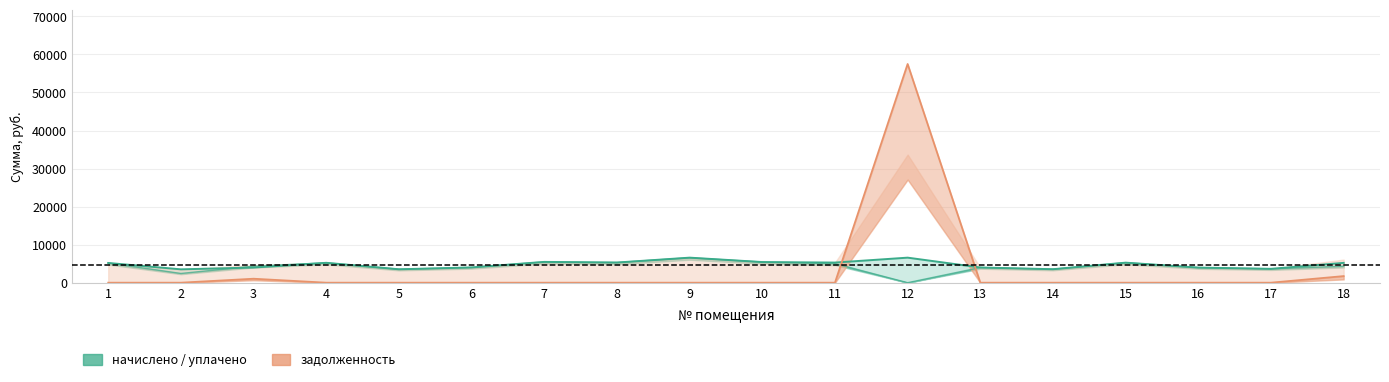

What is the difference between the second highest and minimum values in the задолженность series?

1733.8